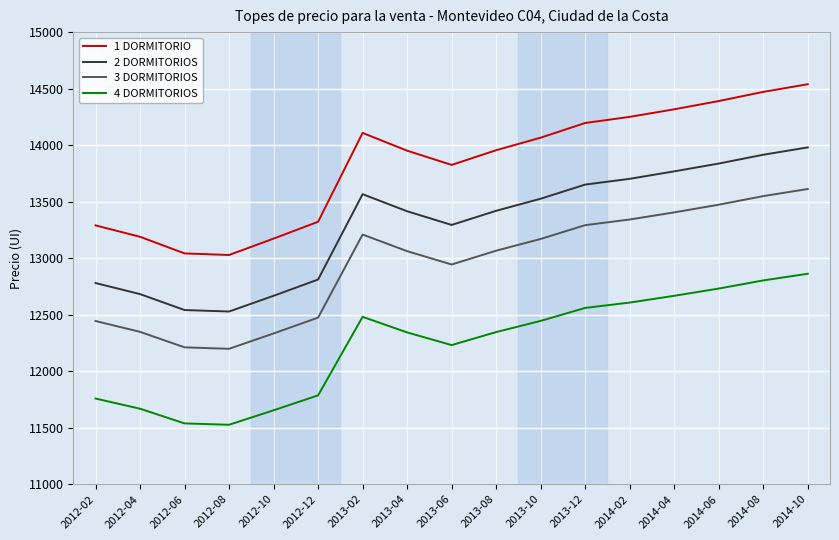

True or false: 3 DORMITORIOS has a value of 3212 at 2014-10.

False